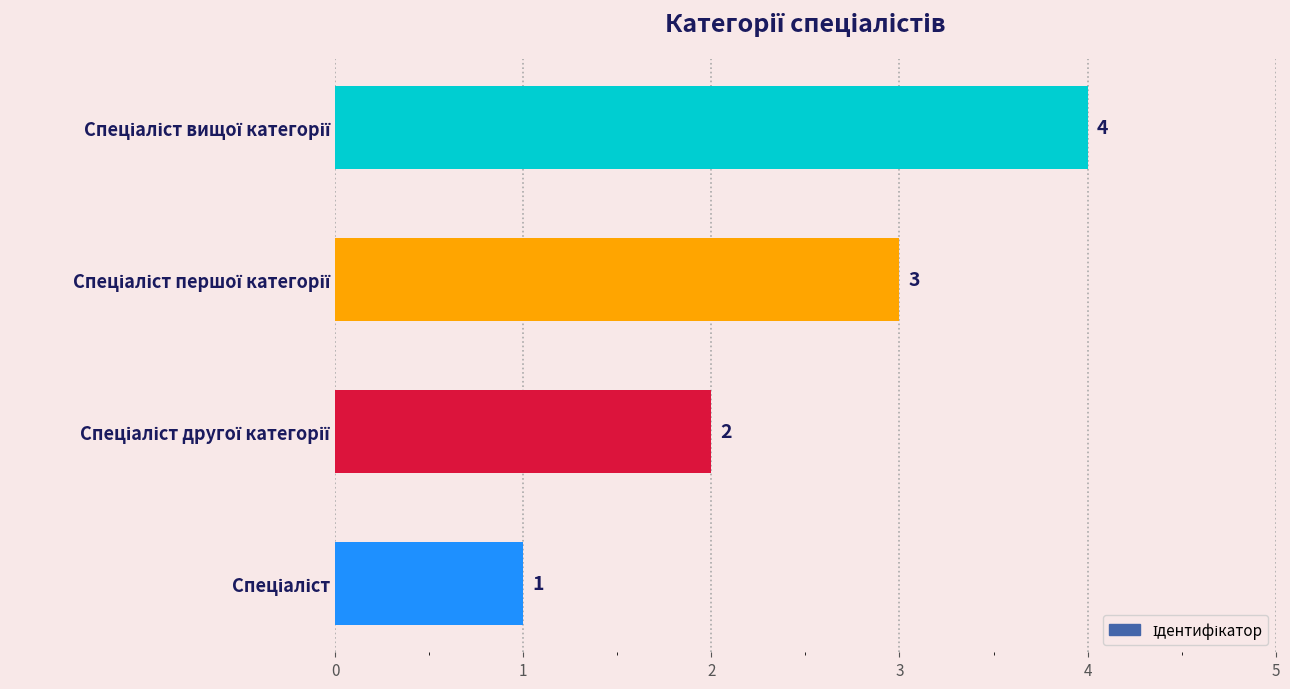

What is the sum of all values?

10